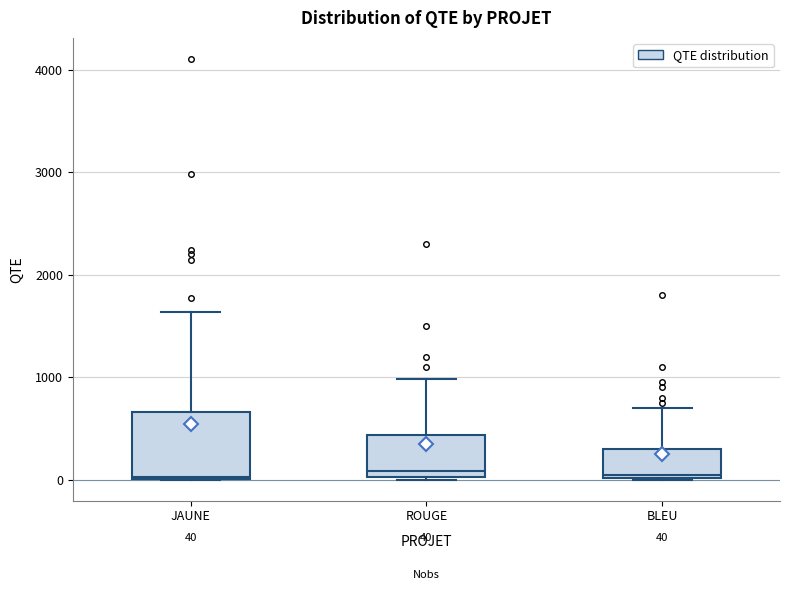

Which box is the tallest, from its lower edge to its upper edge?

JAUNE